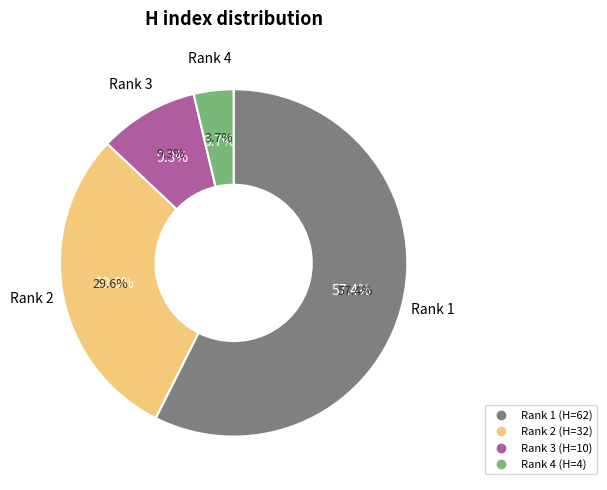

Approximately how many times larger is the value at Rank 3
Journal for Studies in Economics compared to Rank 4
Journal of Home Economics Research?

2.5